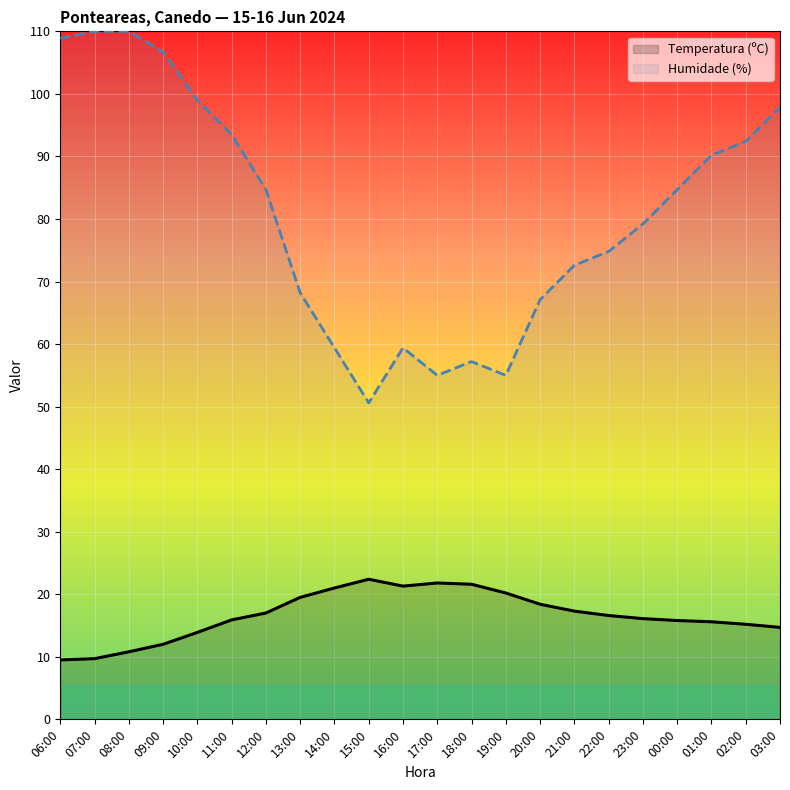

At which label does Humidade (%) first exceed 84?

06:00